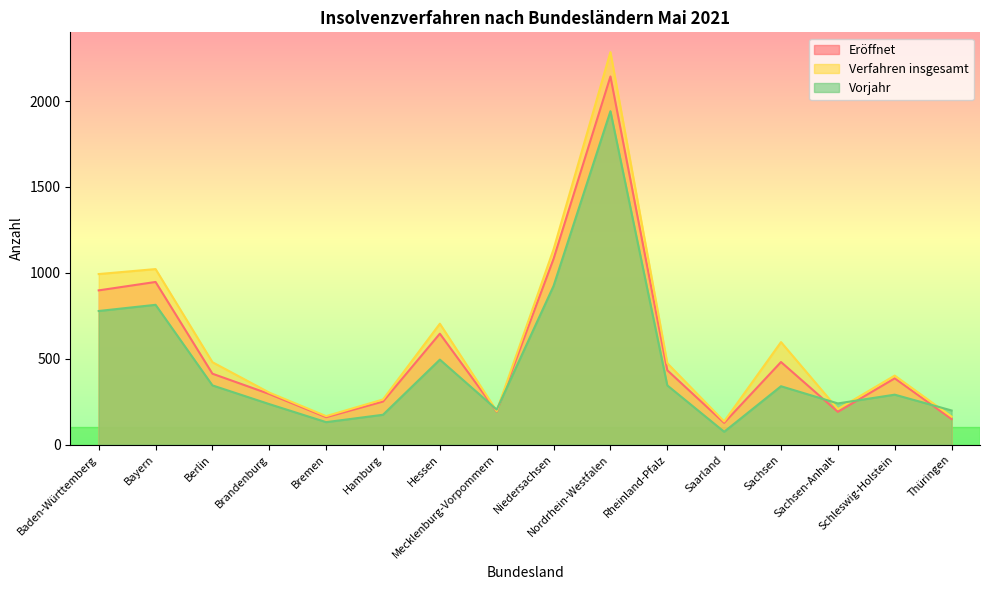

Which series has the largest total across all categories?

Verfahren insgesamt